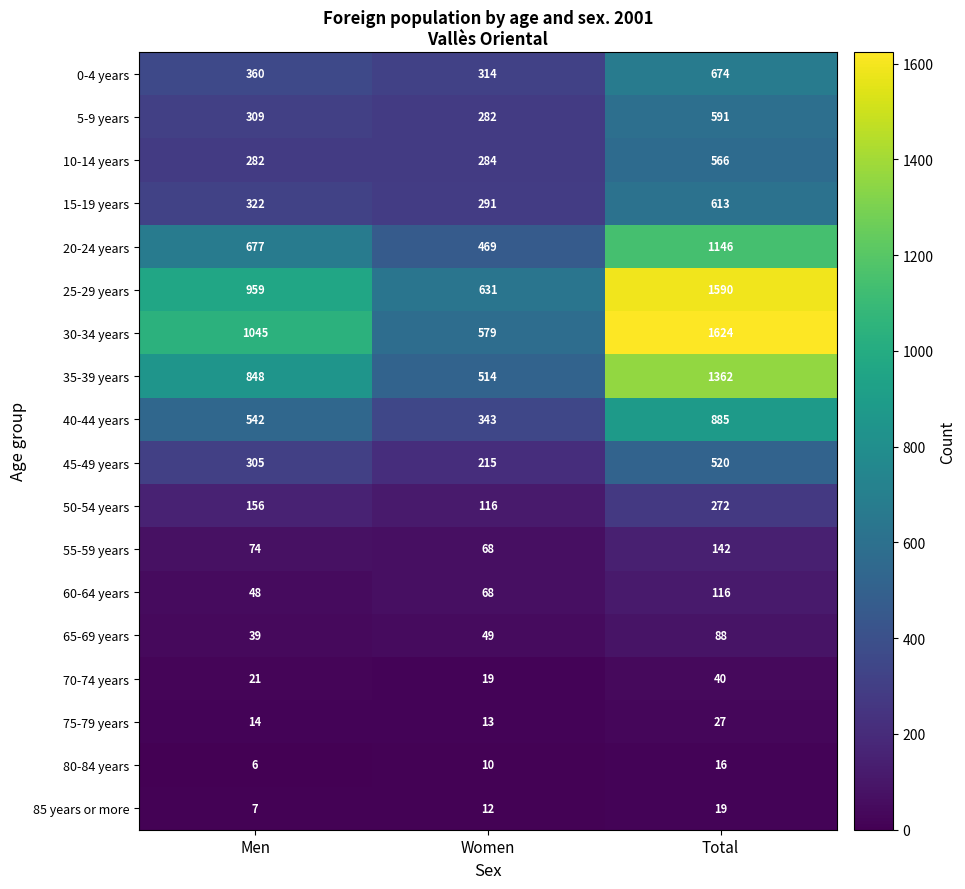

What is the total value across all series at Men?

6014